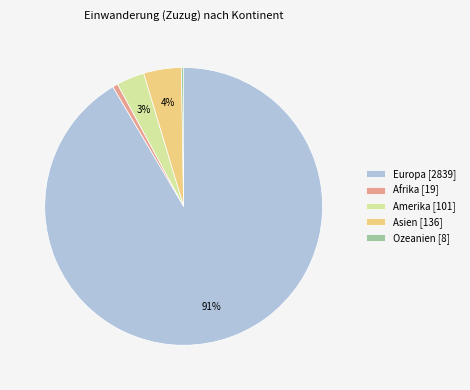

To the nearest percent, what portion does Asien [136] represent?

4%